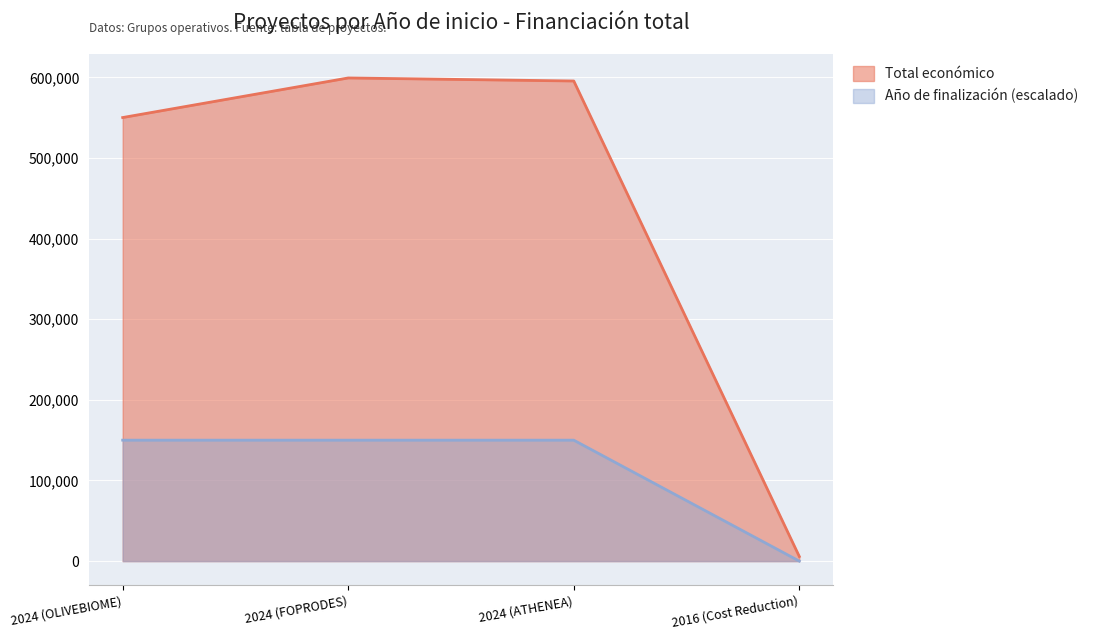

What position from the left is 2024 (ATHENEA)?

3